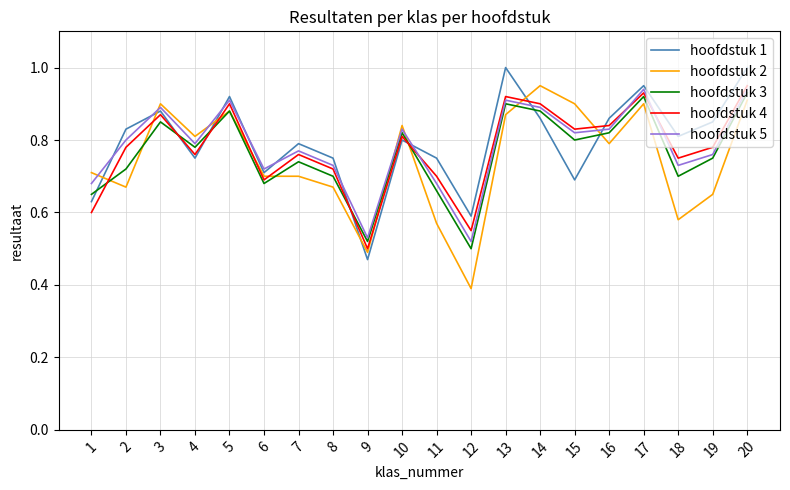

Is this an area chart (filled region under the line)?

No